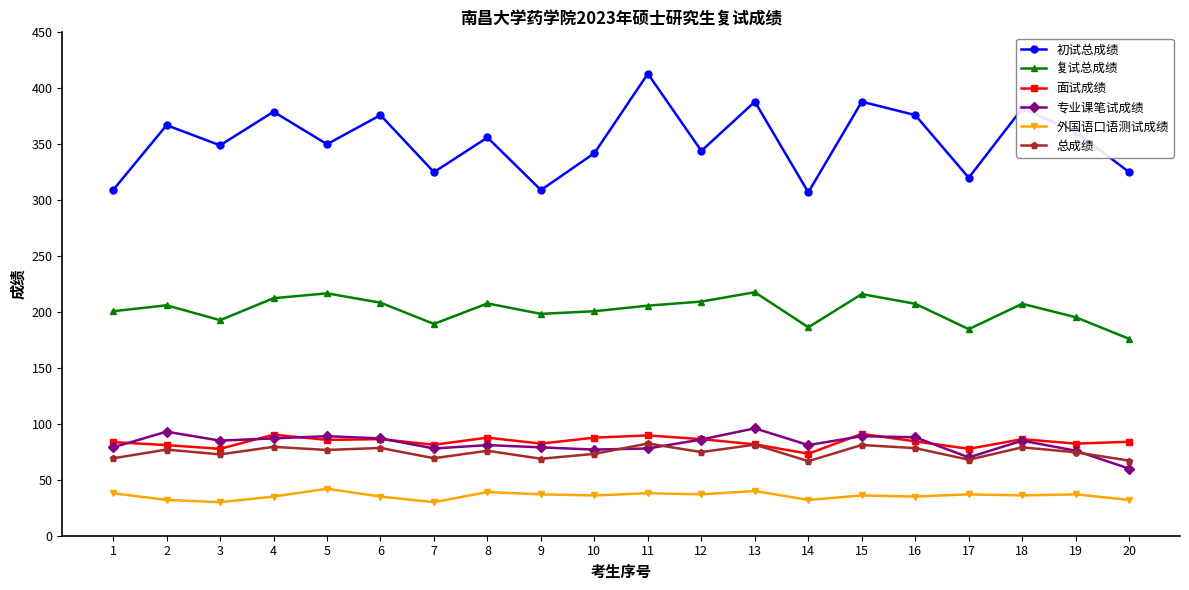

Which series changed the most between 4 and 15?

初试总成绩